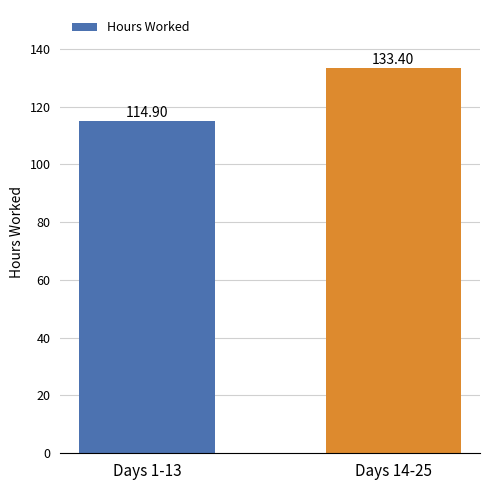

List the labels in order of value, smallest first.

Days 1-13, Days 14-25